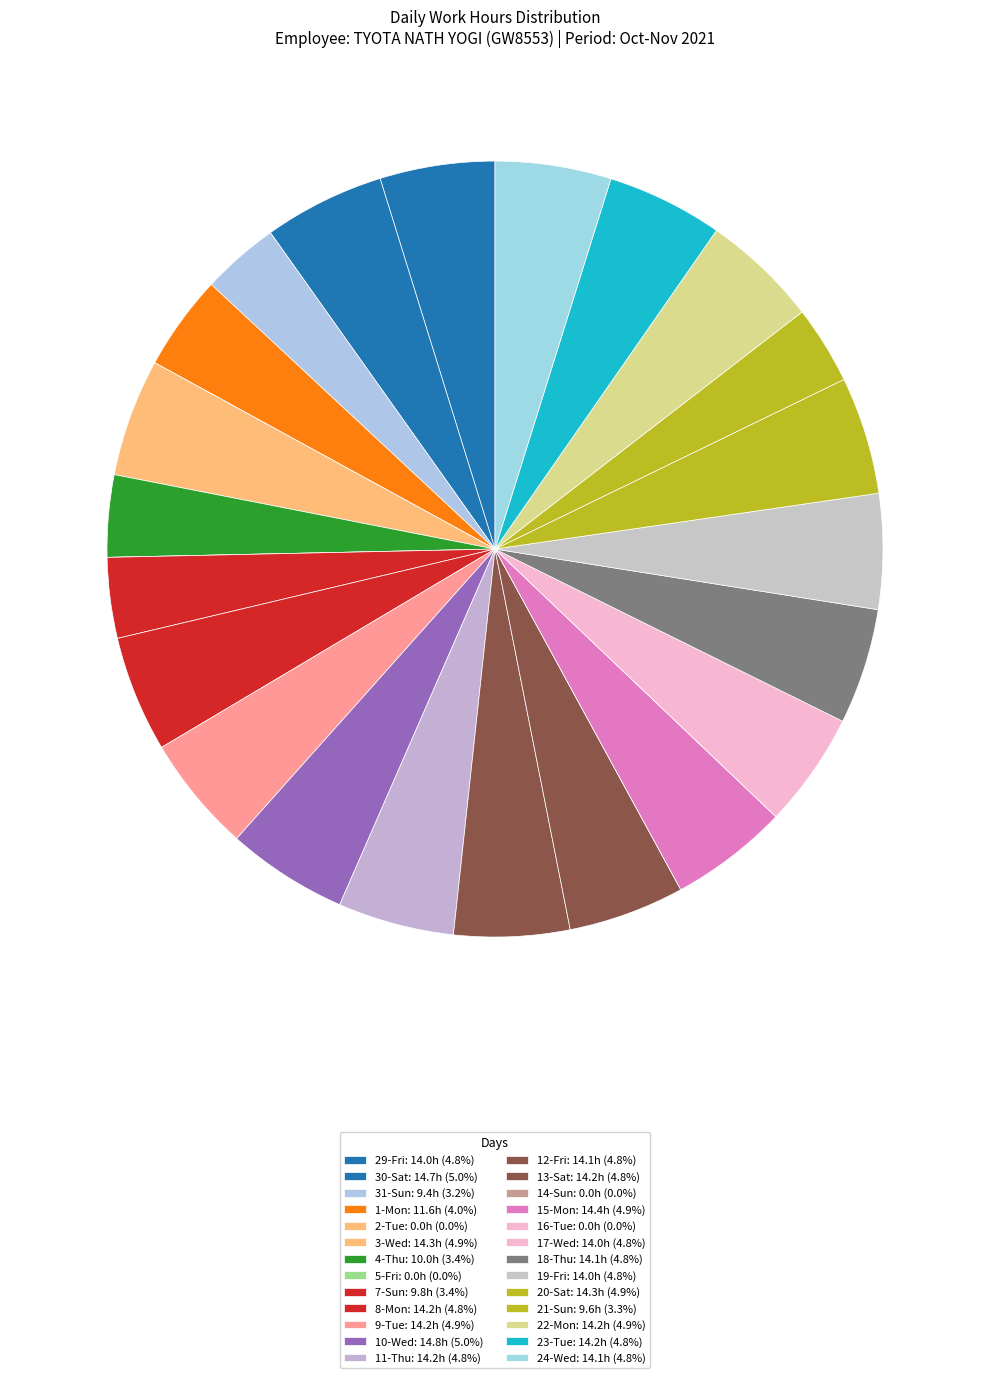

Count the number of slices in the pie.

26